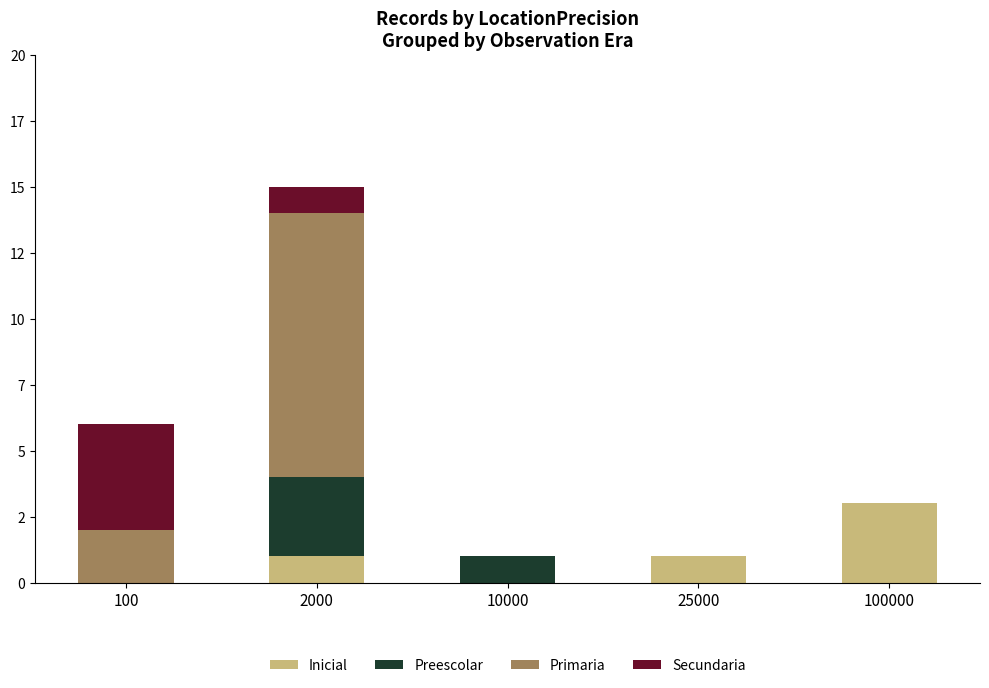

Are the bars horizontal?

No